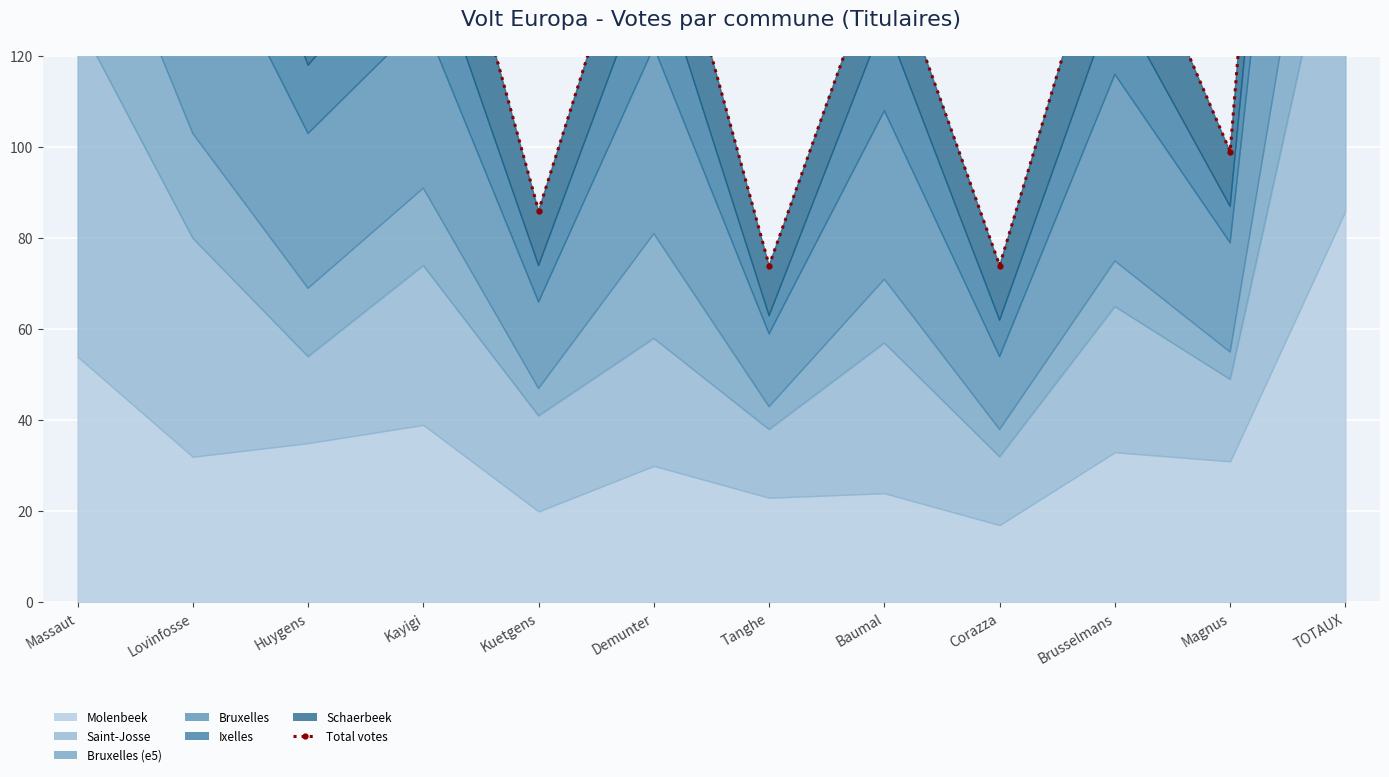

The chart shows a value of 25 at Kuetgens. True or false?

False